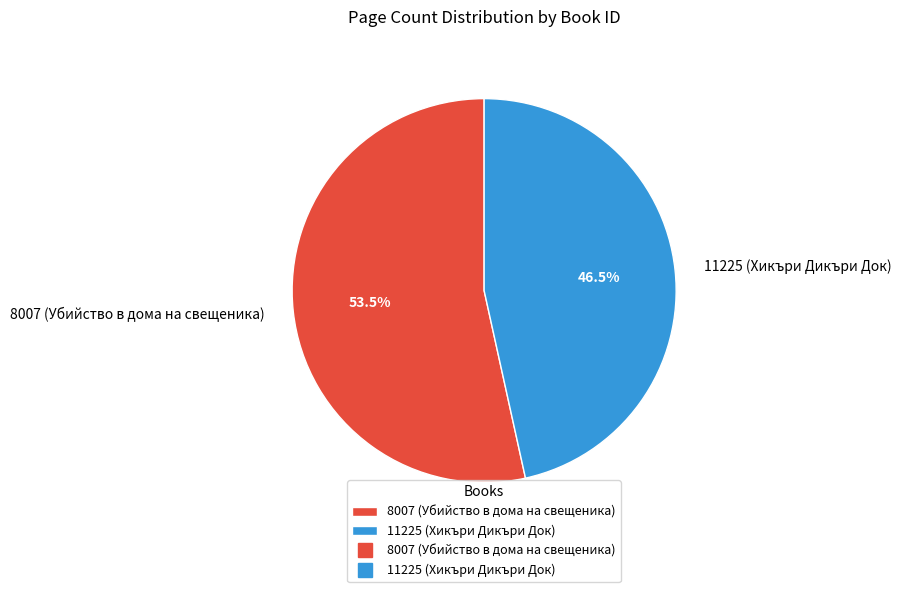

Which has a higher value, 8007 (Убийство в дома на свещеника) or 11225 (Хикъри Дикъри Док)?

8007 (Убийство в дома на свещеника)